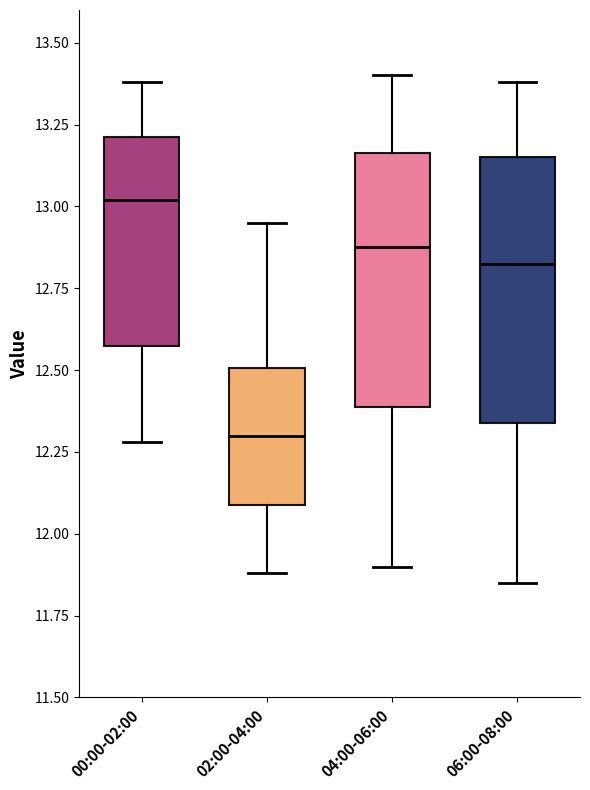

Which box has the lowest median line?

02:00-04:00